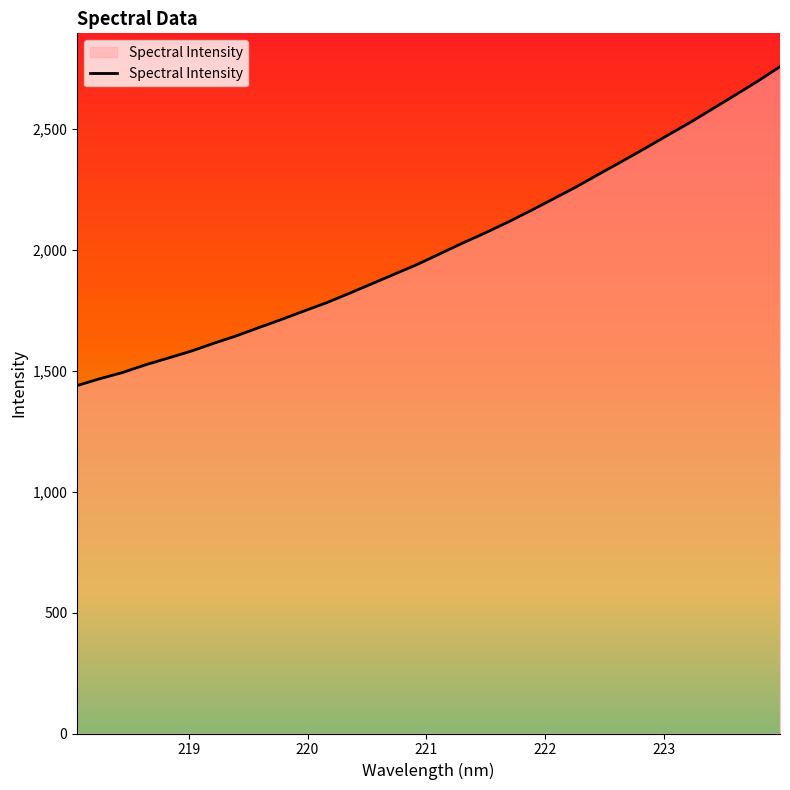

What is the minimum value shown in the chart?

1439.2